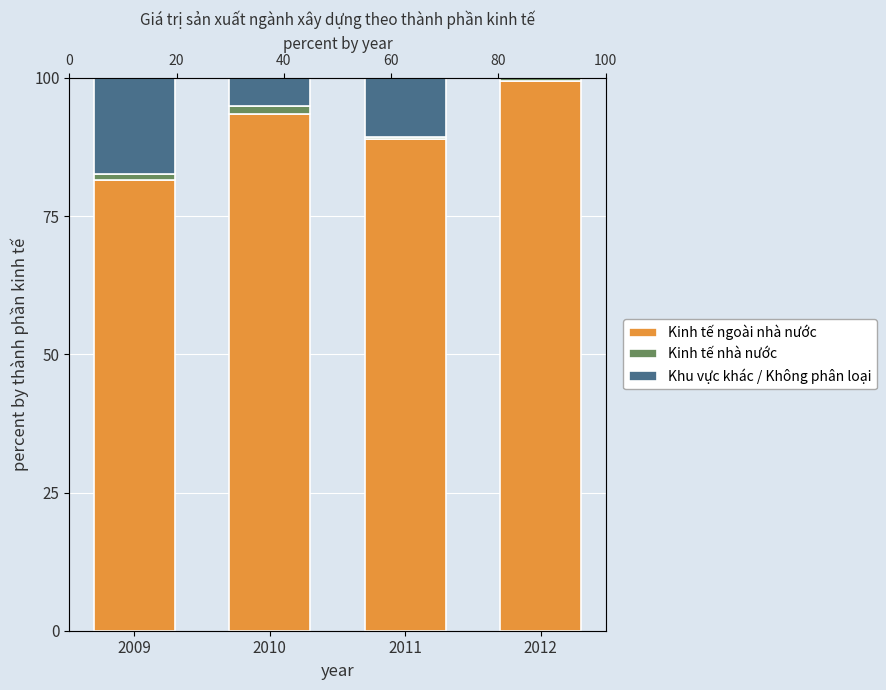

Reading left to right, list all the values displayed in this chart.

Kinh tế ngoài nhà nước: 2009=81.6	2010=93.6	2011=88.9	2012=99.4
Kinh tế nhà nước: 2009=1.1	2010=1.4	2011=0.5	2012=0.6
Khu vực khác / Không phân loại: 2009=17.4	2010=5.1	2011=10.6	2012=0.0